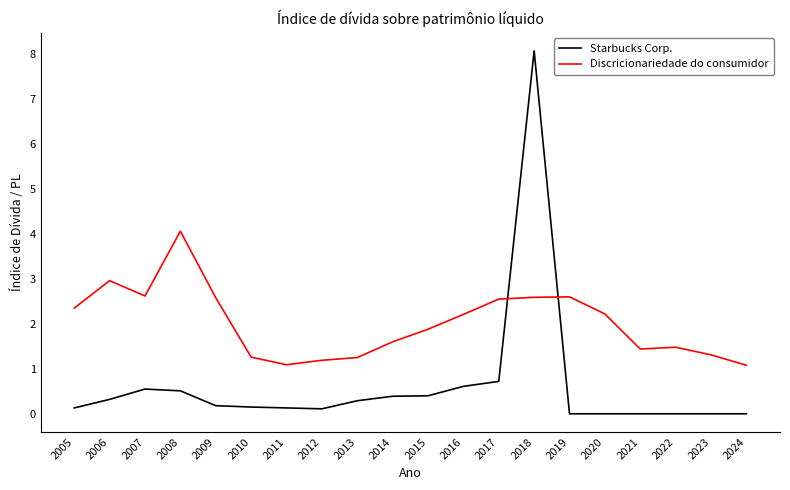

What is the greatest value displayed?

8.1